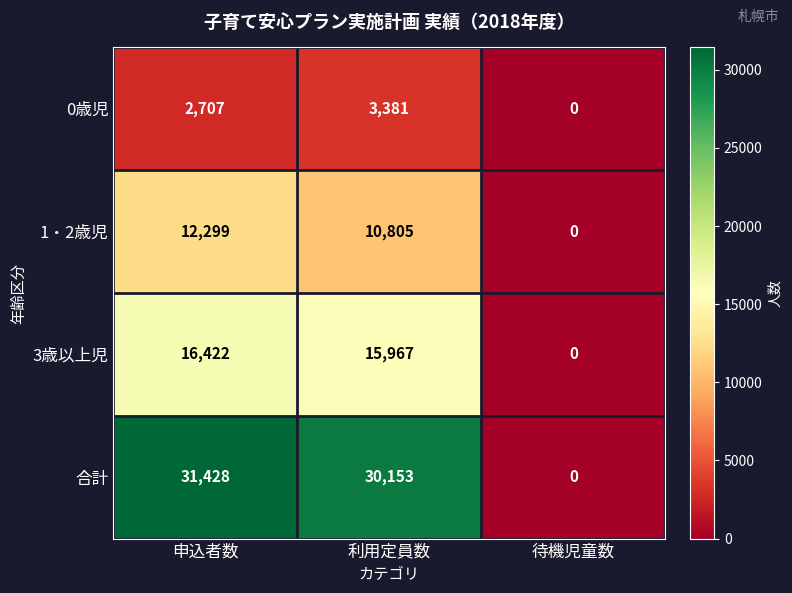

At 利用定員数, list the series in order from largest to smallest.

合計, 3歳以上児, 1・2歳児, 0歳児